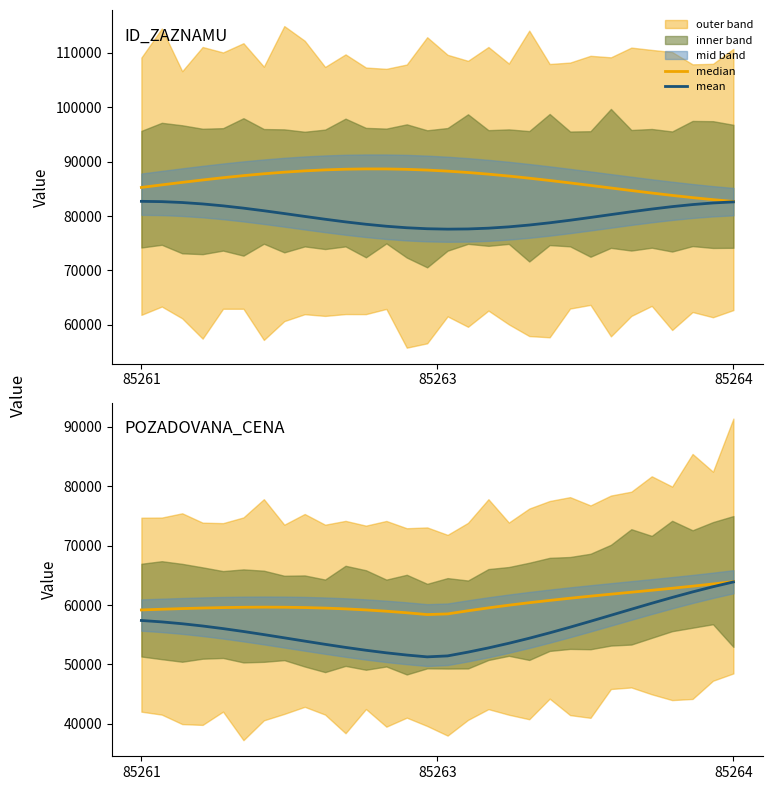

Which series has the largest range (max minus min)?

mean